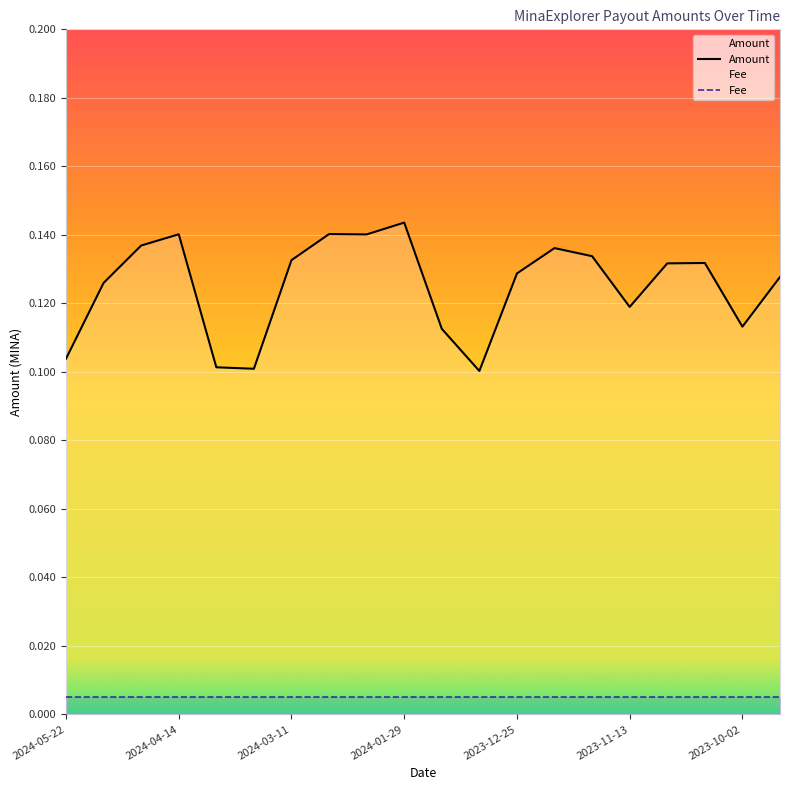

True or false: Amount and Fee intersect in this chart.

False